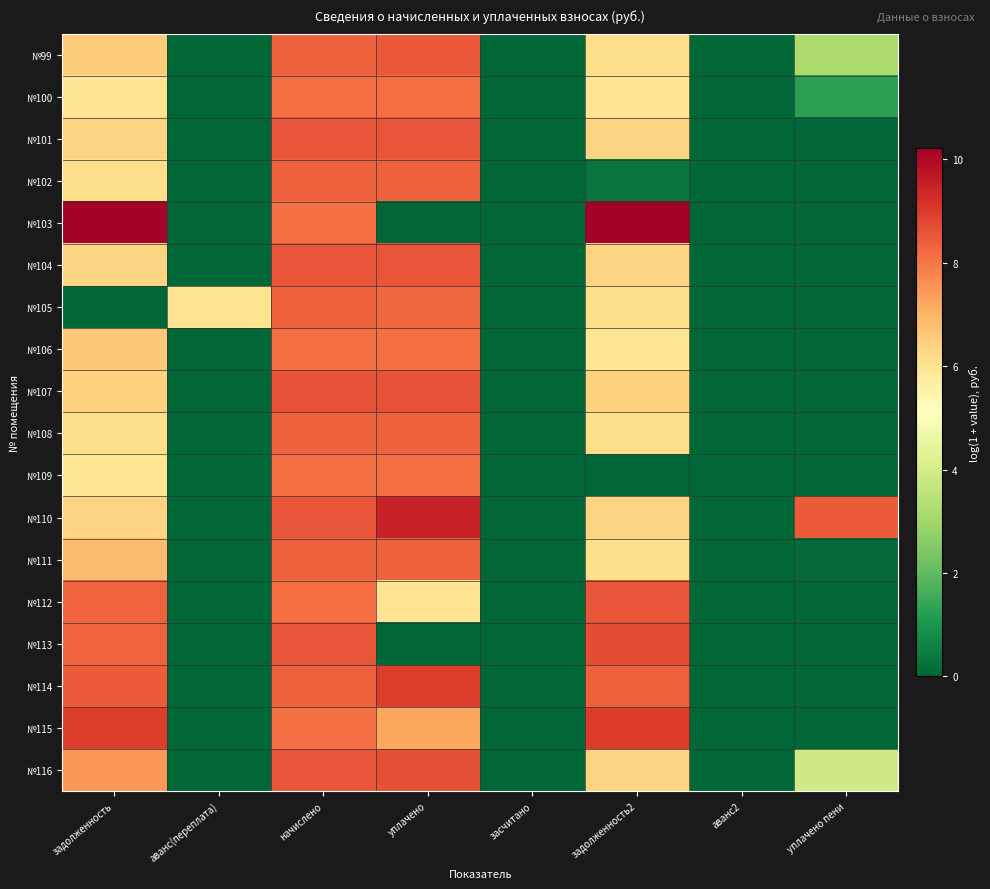

Which series has the largest range (max minus min)?

№103